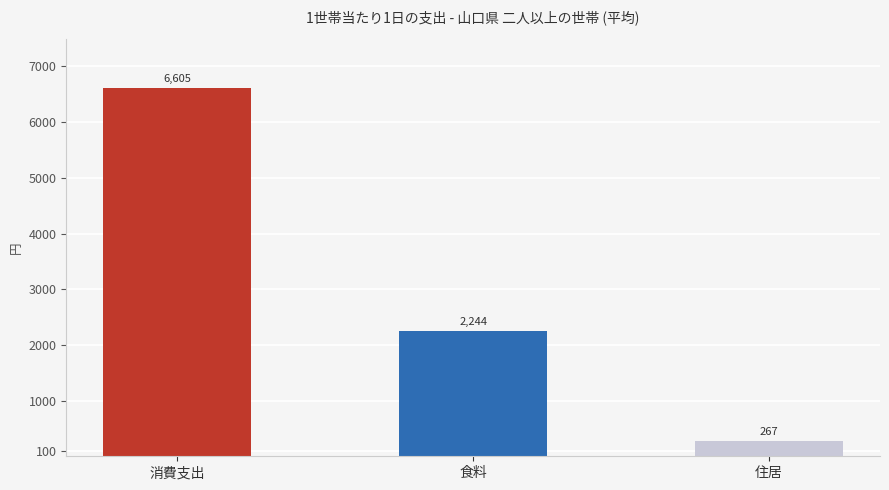

What is the minimum value shown in the chart?

267.3